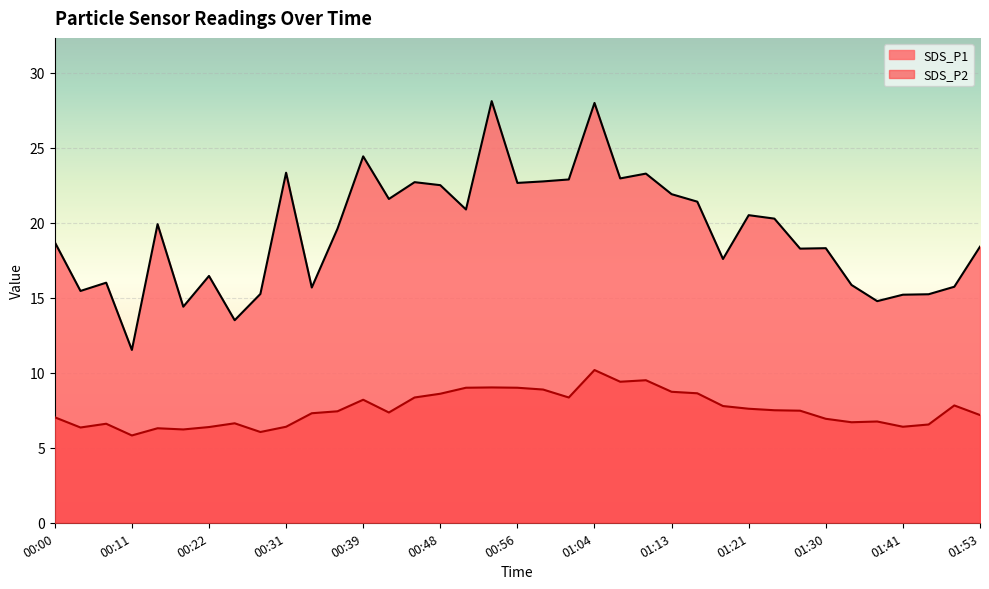

What is the spread (max minus min) of values at 00:31?

16.9